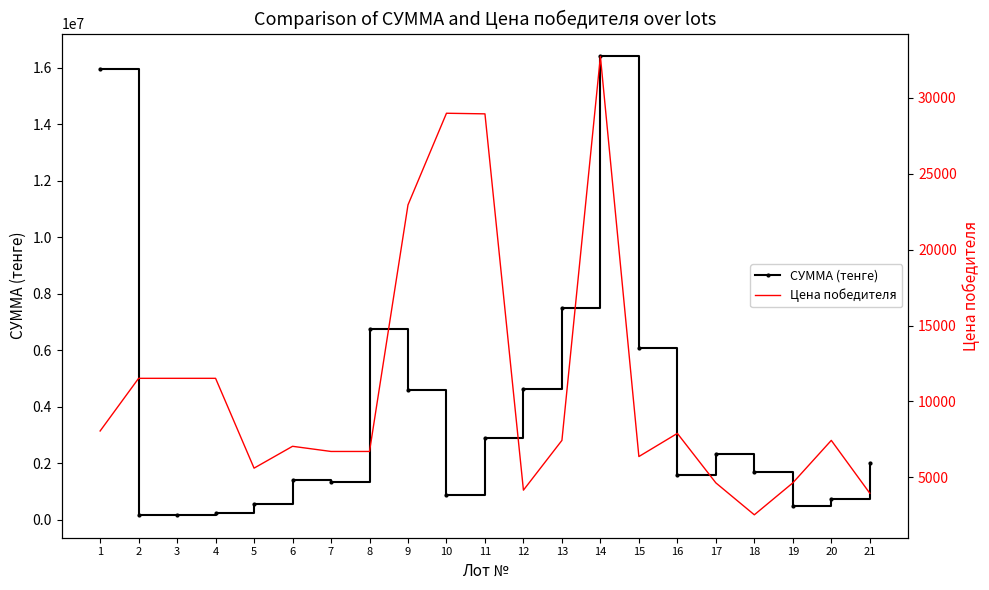

Rank the series by their average value, from lowest to highest.

Цена победителя, СУММА (тенге)